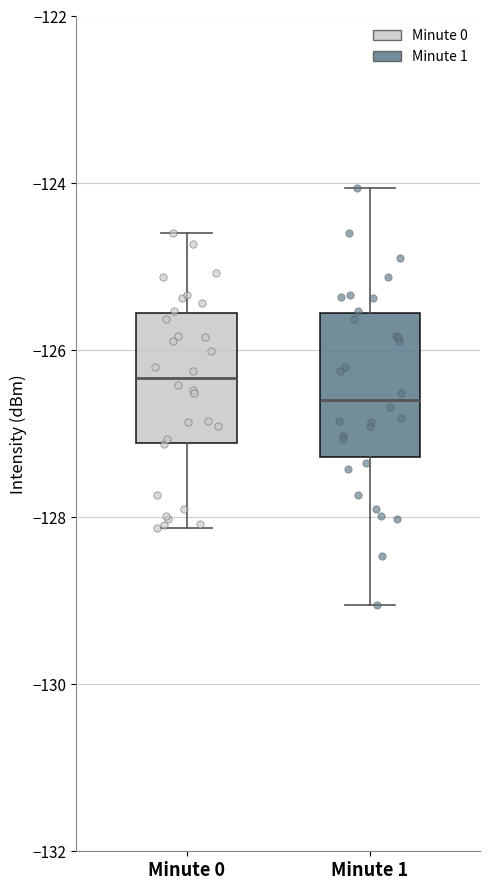

Reading left to right, read every box against the y-axis: the position of its median line, the range the box covers, and the ends of its whiskers. The values are not printed on the chart, so give them approximately, as read against the axis.

Minute 0: median -126.4, box -127.2 to -125.6, whiskers -128.2 to -124.6
Minute 1: median -126.6, box -127.2 to -125.6, whiskers -129.0 to -124.0